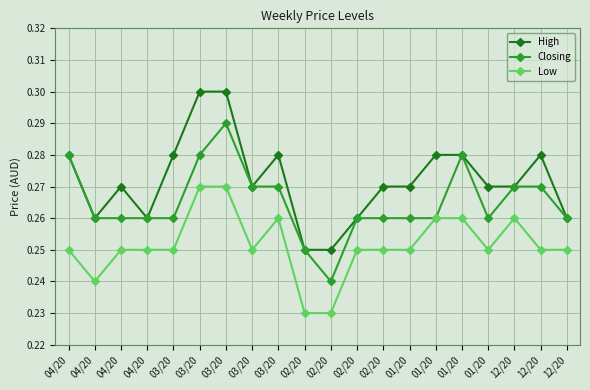

What is the maximum value for Low?

0.3